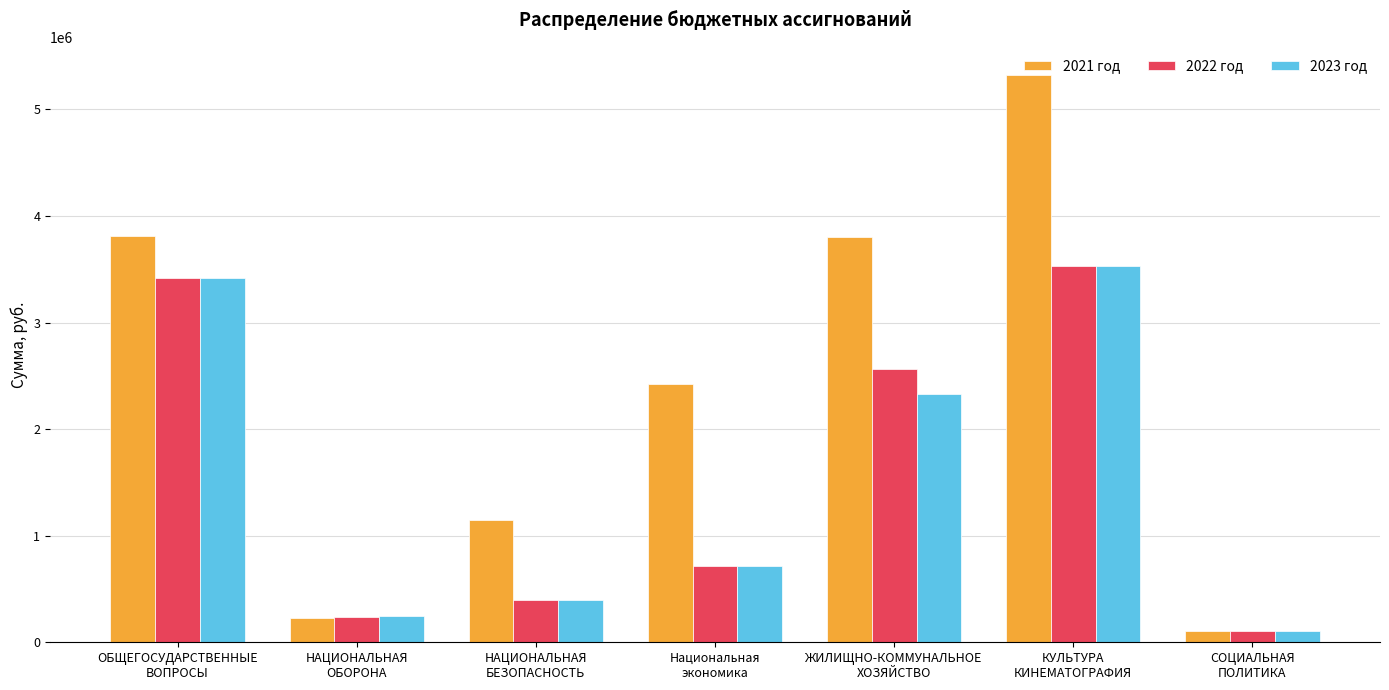

What is the average value of the 2021 год series?

2407015.6